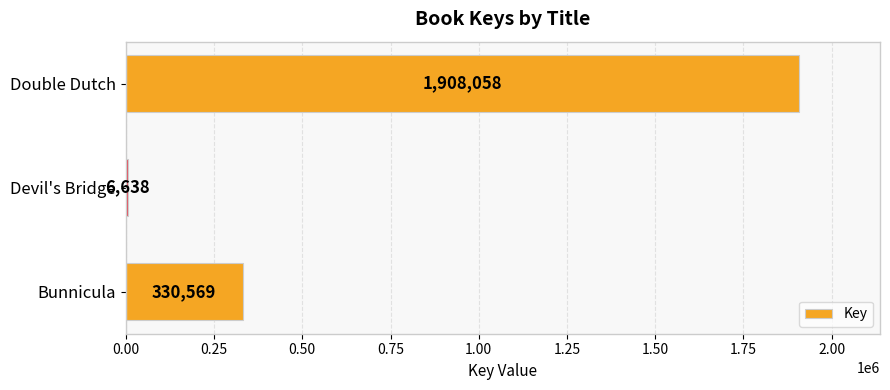

What is the difference between the second highest and minimum values?

323931